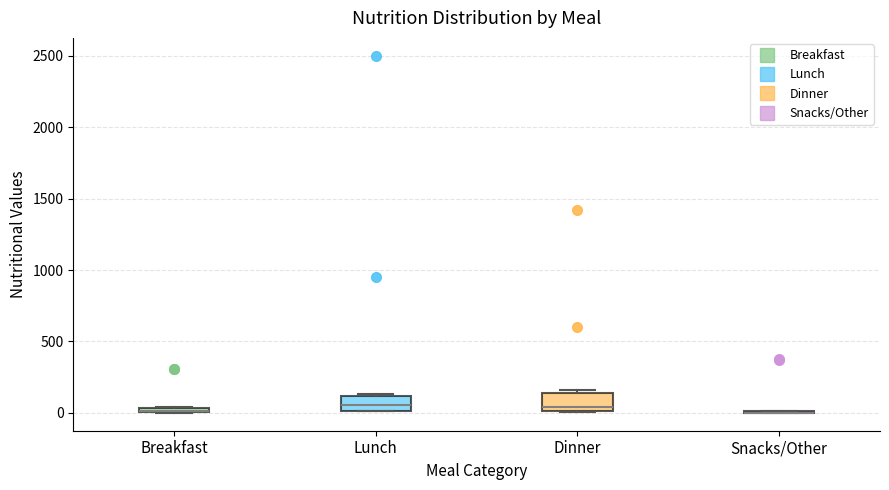

Where is the upper edge of the box for Breakfast on the y-axis? The values are not printed on the chart, so give them approximately, as read against the axis.

50